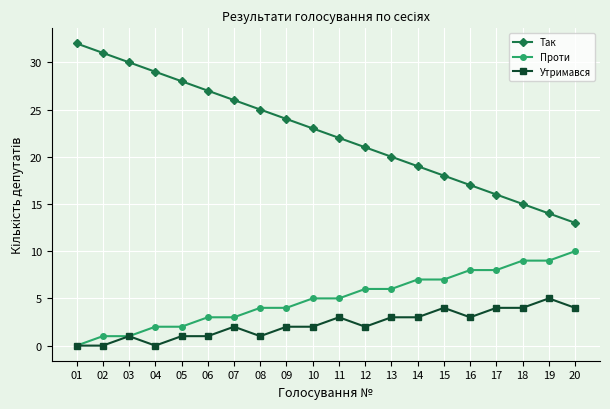

Reading left to right, transcribe all the data shown in this chart.

Так: 32	31	30	29	28	27	26	25	24	23	22	21	20	19	18	17	16	15	14	13
Проти: 0	1	1	2	2	3	3	4	4	5	5	6	6	7	7	8	8	9	9	10
Утримався: 0	0	1	0	1	1	2	1	2	2	3	2	3	3	4	3	4	4	5	4